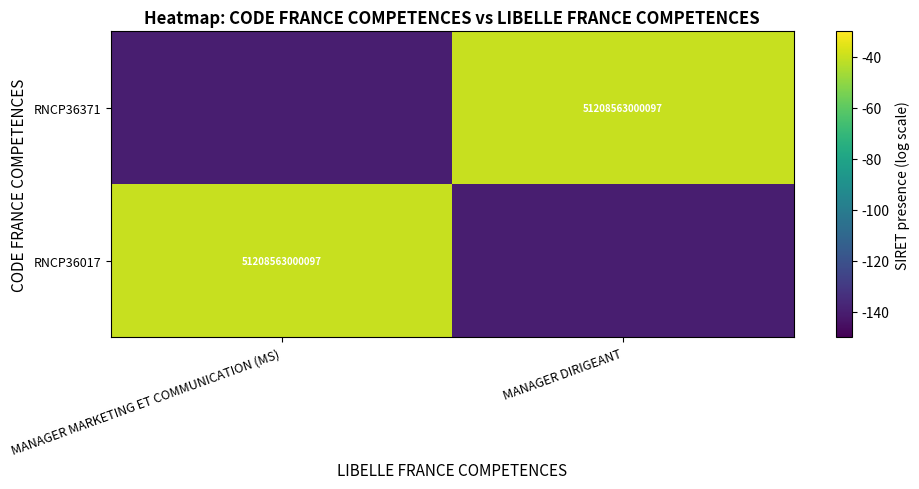

Is it true that RNCP36371 equals 72475227055184 at MANAGER DIRIGEANT?

False